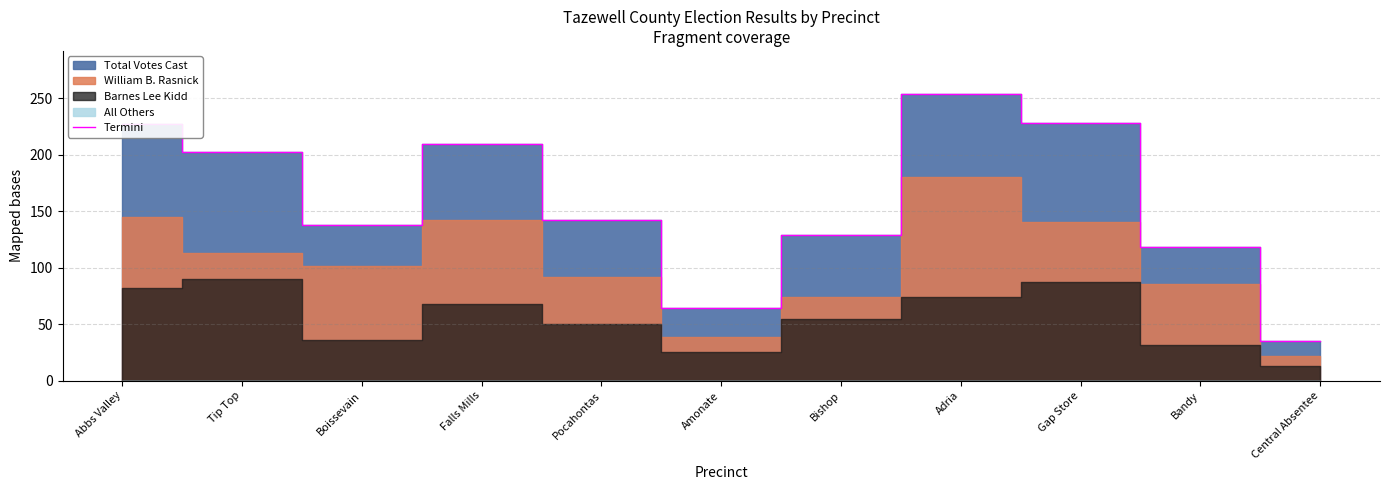

What is the sum of all values?

1748